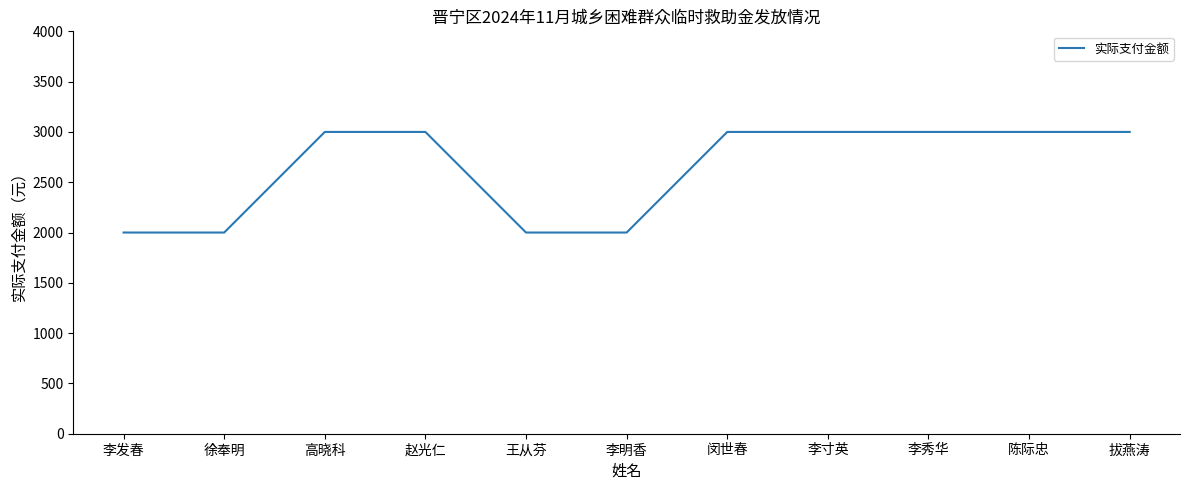

The chart shows a value of 2000 at 李明香. True or false?

True